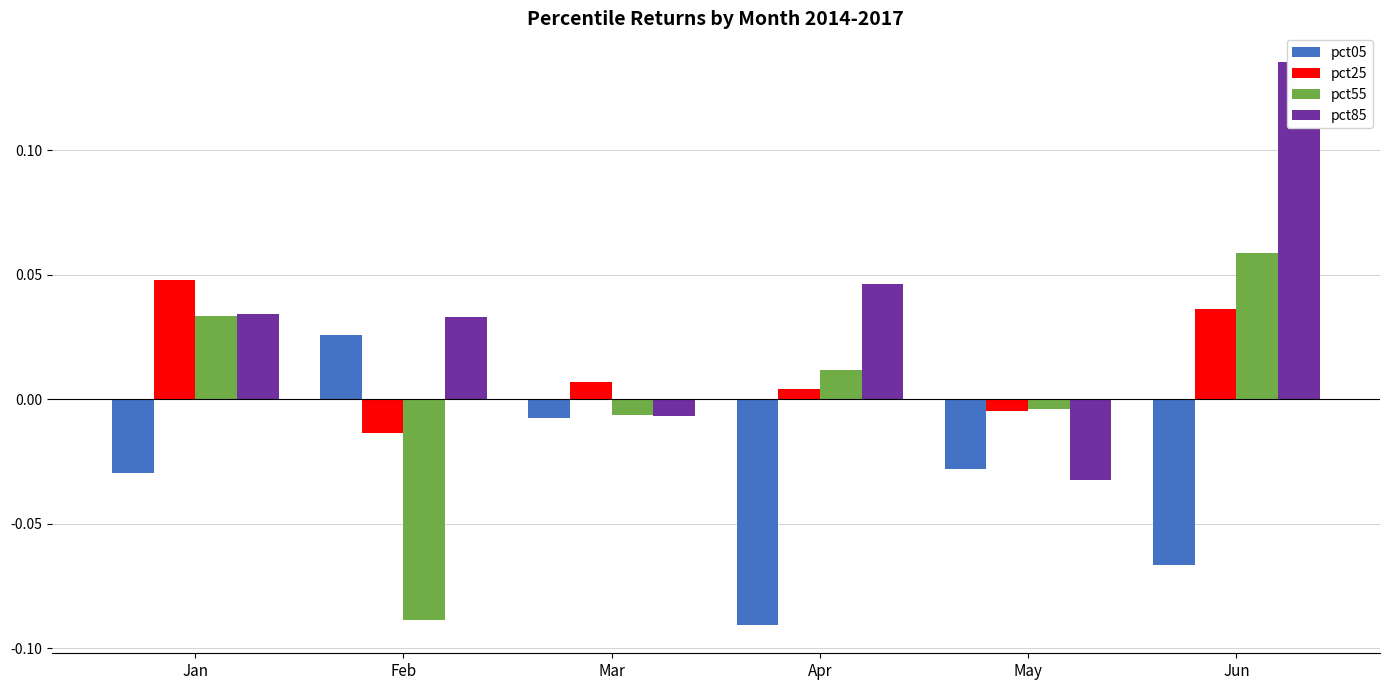

Does the chart contain stacked bars?

No